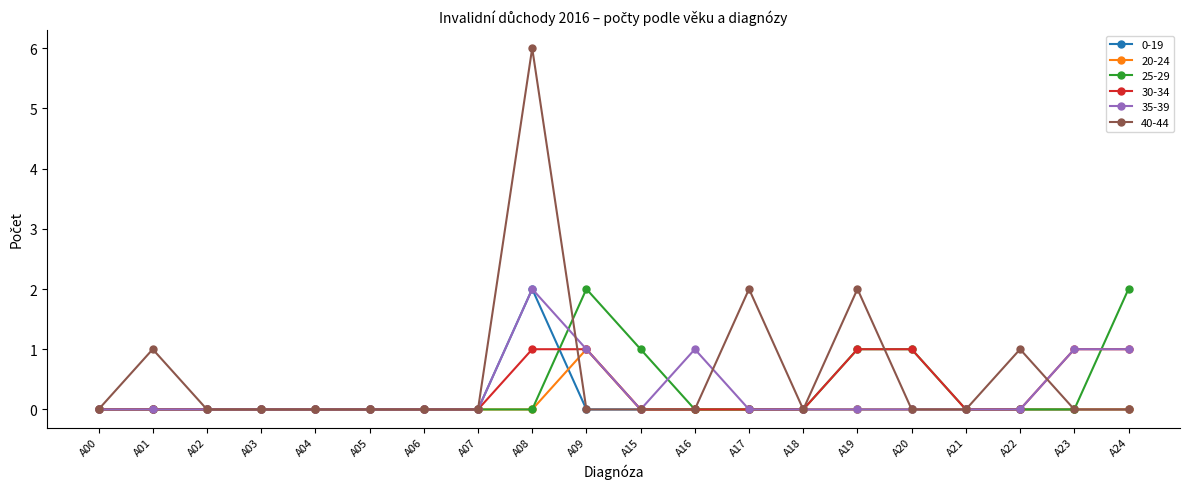

True or false: 25-29 and 30-34 intersect in this chart.

True